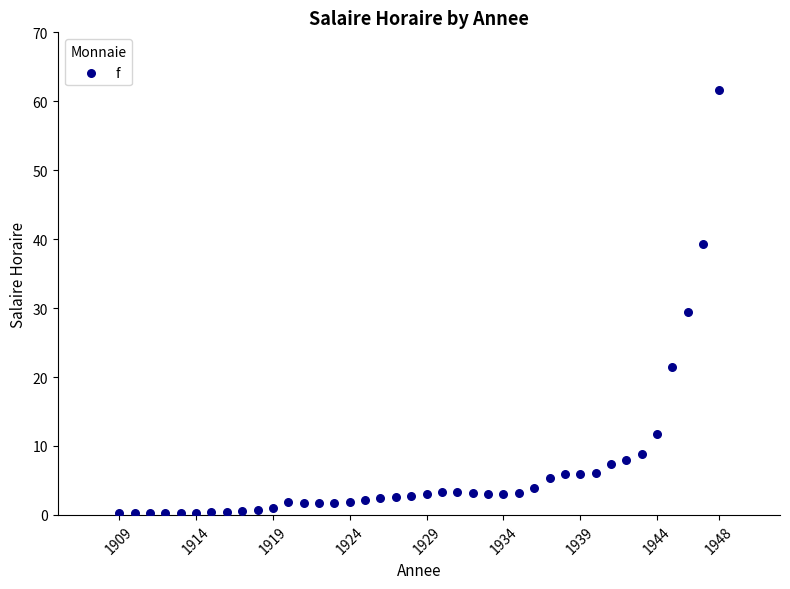

What is the range of Y values (max minus min)?

61.3